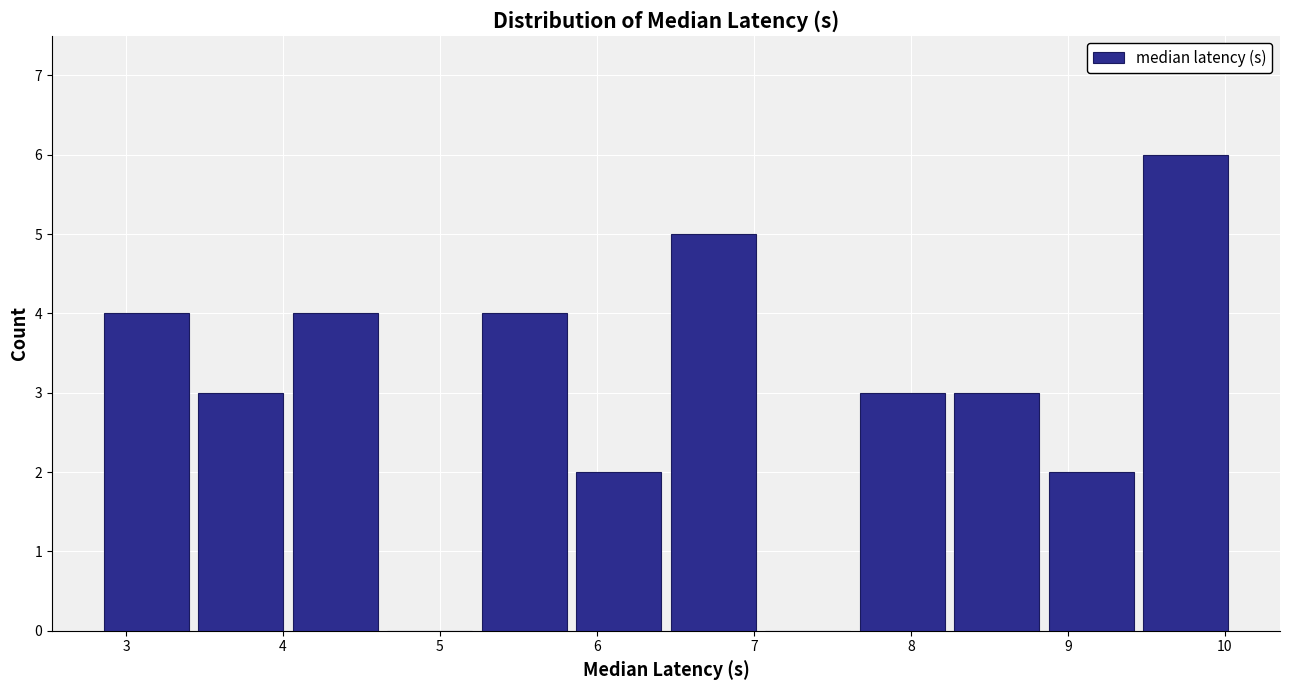

Reading left to right, transcribe this chart: for each bar, give the range it covers on the x-axis and its height. Neither the bar edges nor the heights are printed on the chart, so give them approximately, as read against the axes.

2.8 to 3.4: 4
3.4 to 4.0: 3
4.0 to 4.6: 4
4.6 to 5.2: 0
5.2 to 5.8: 4
5.8 to 6.4: 2
6.4 to 7.0: 5
7.0 to 7.6: 0
7.6 to 8.2: 3
8.2 to 8.8: 3
8.8 to 9.4: 2
9.4 to 10.1: 6